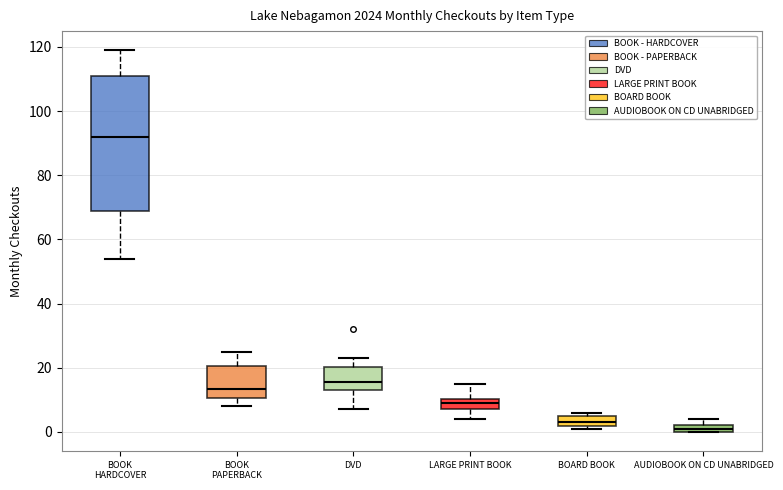

Where is the lower edge of the box for BOARD BOOK on the y-axis? The values are not printed on the chart, so give them approximately, as read against the axis.

2